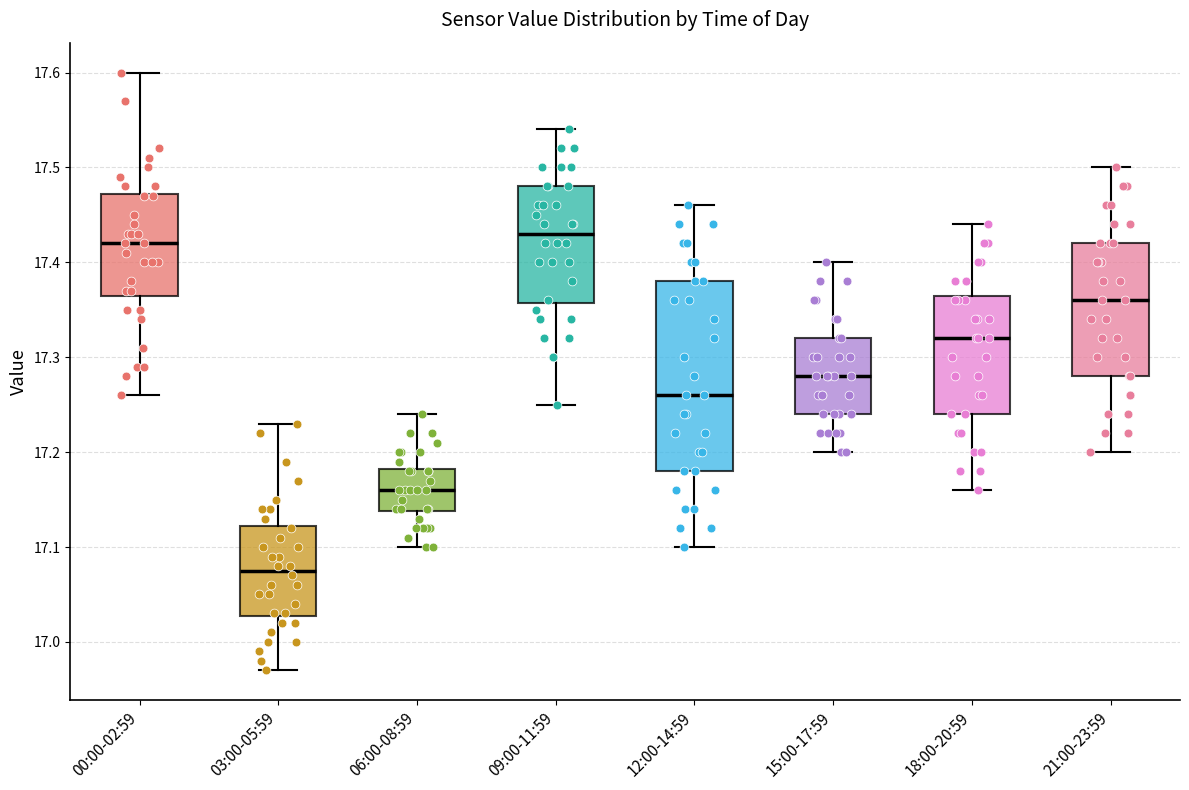

Where is the upper edge of the box for 21:00-23:59 on the y-axis? The values are not printed on the chart, so give them approximately, as read against the axis.

17.42